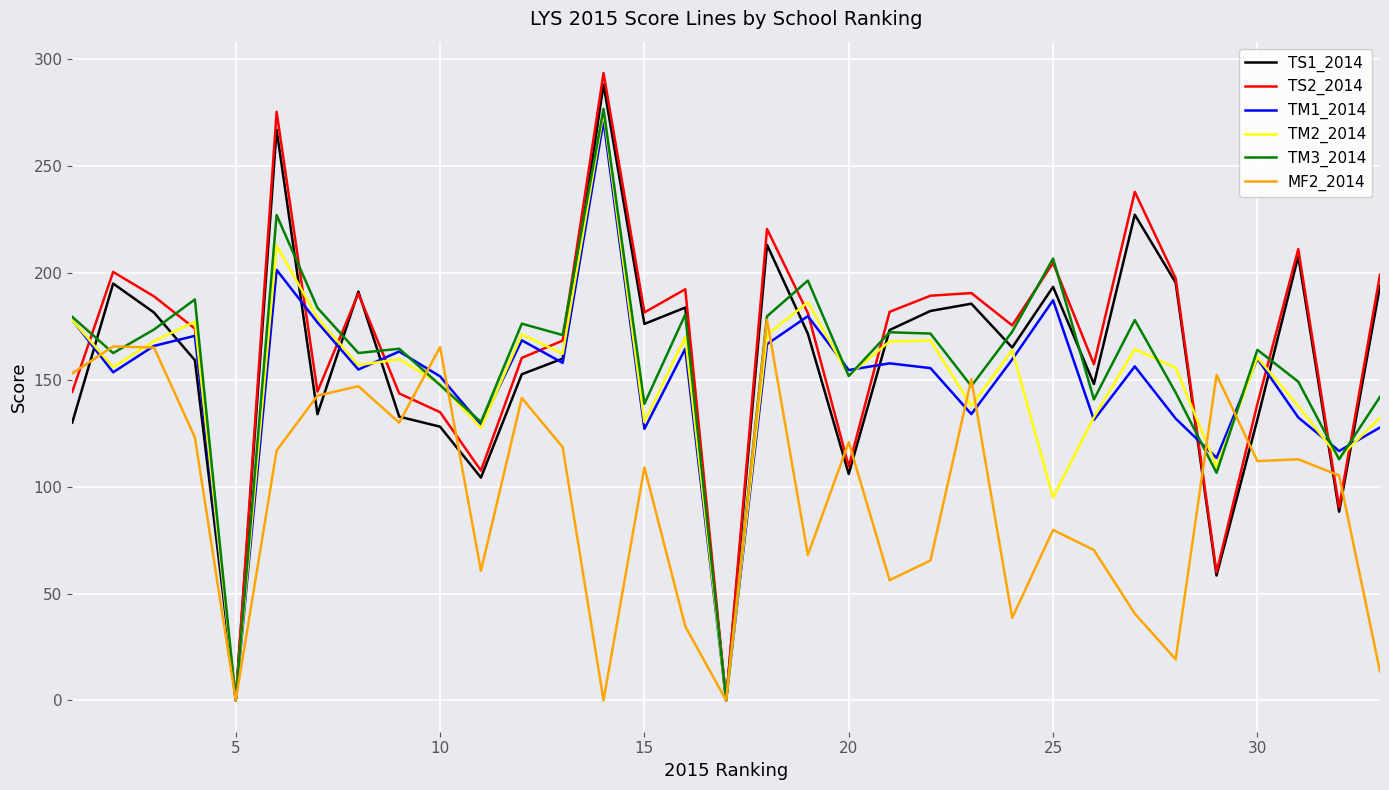

What is the sum of all MF2_2014 values?

3156.1